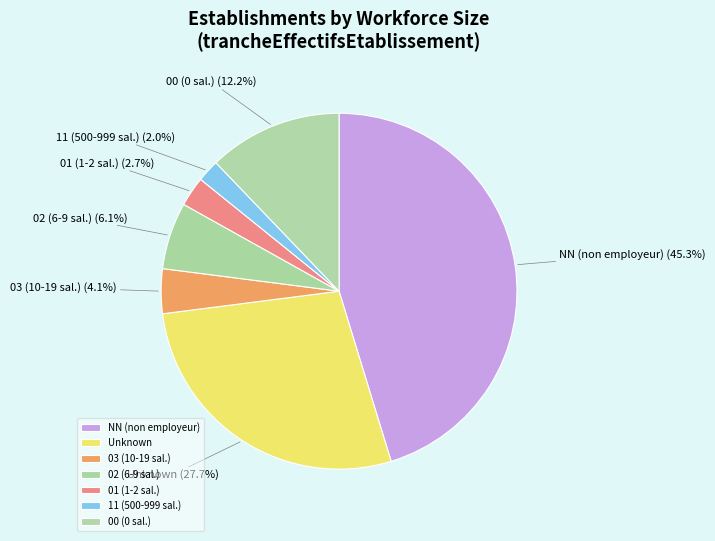

What is the largest slice in the pie chart?

NN (non employeur)